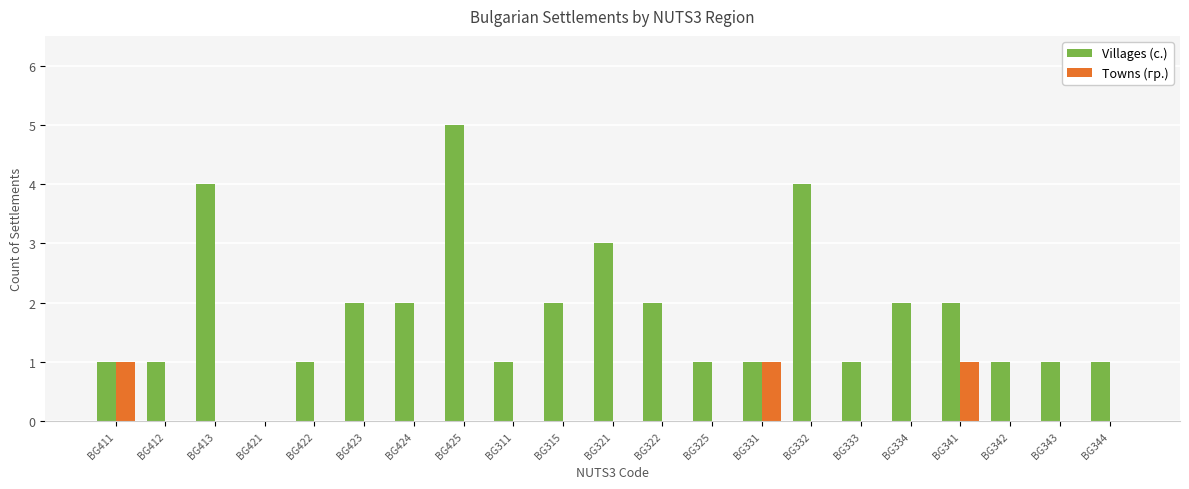

What value does the Villages (с.) series have at BG332?

4